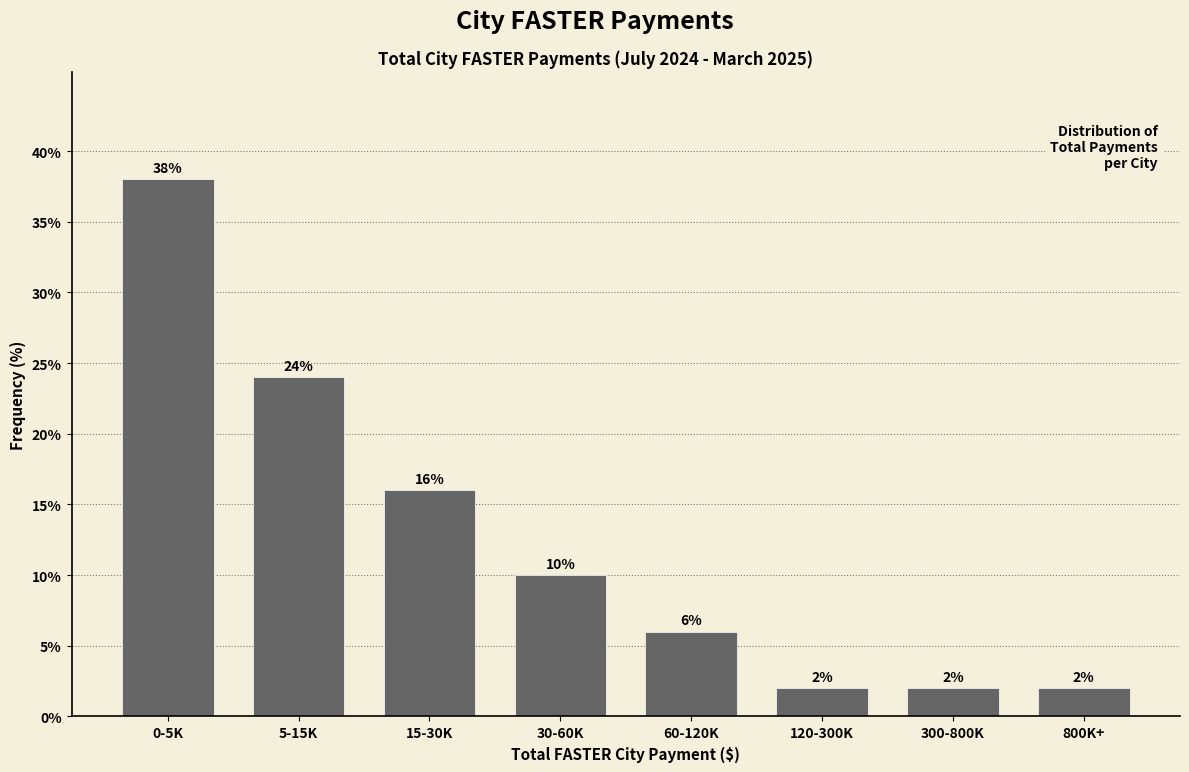

Reading left to right, extract all data points from this chart.

38	24	16	10	6	2	2	2